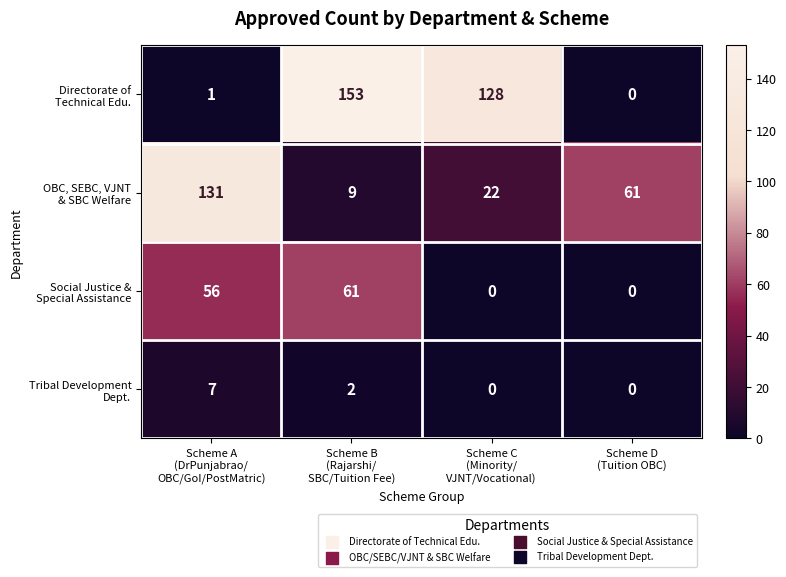

At how many categories does at least one series exceed 43?

4